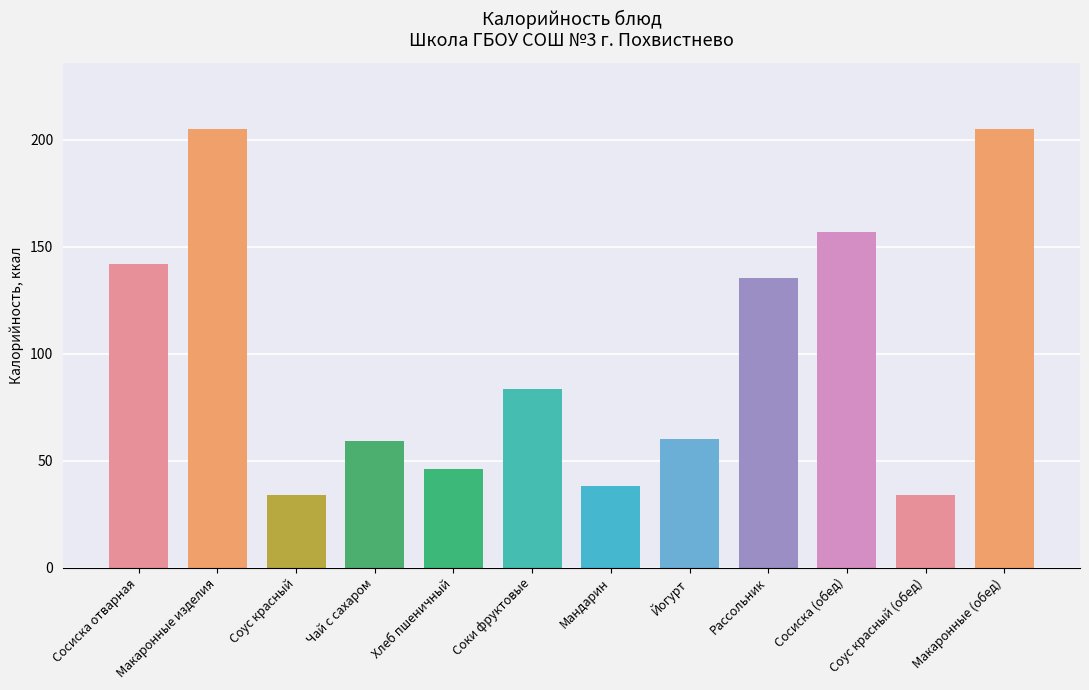

What is the greatest value displayed?

205.3